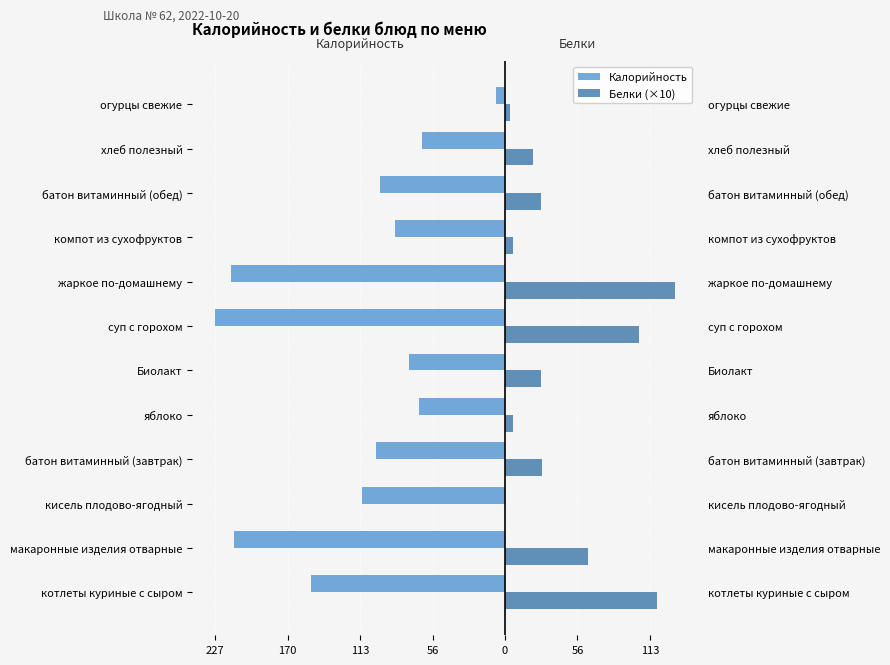

How many bars are there in each group?

2